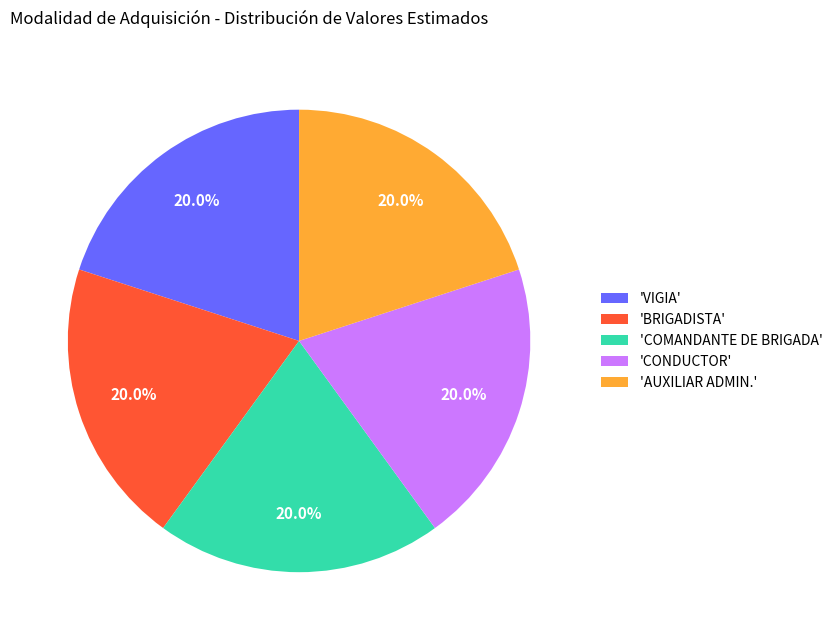

Is there any slice that represents more than half of the pie?

No